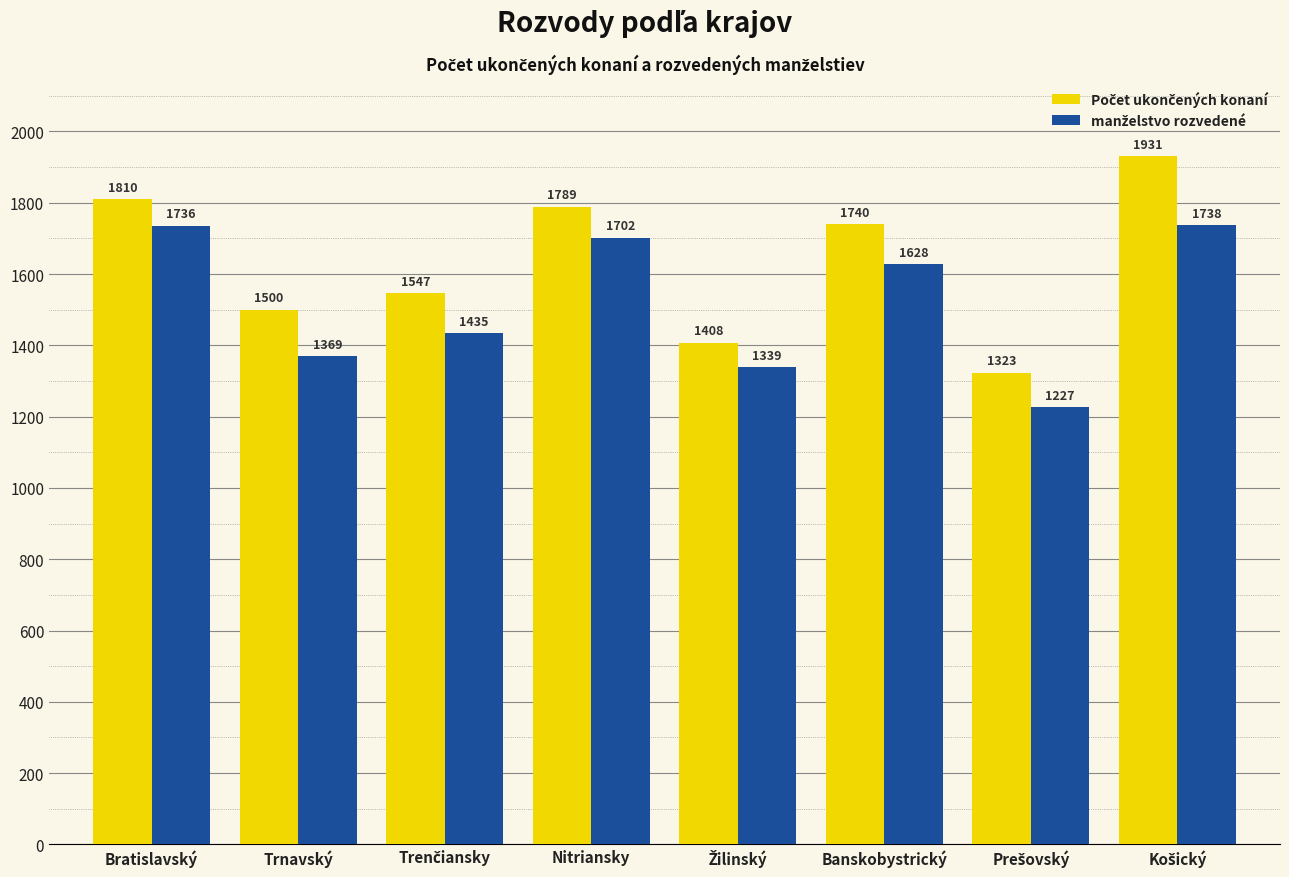

What is the maximum value shown in the chart?

1931